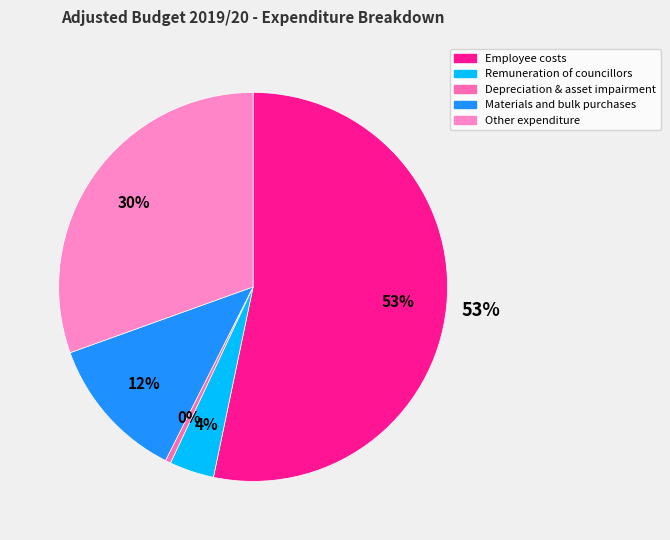

How many segments does this pie chart have?

5